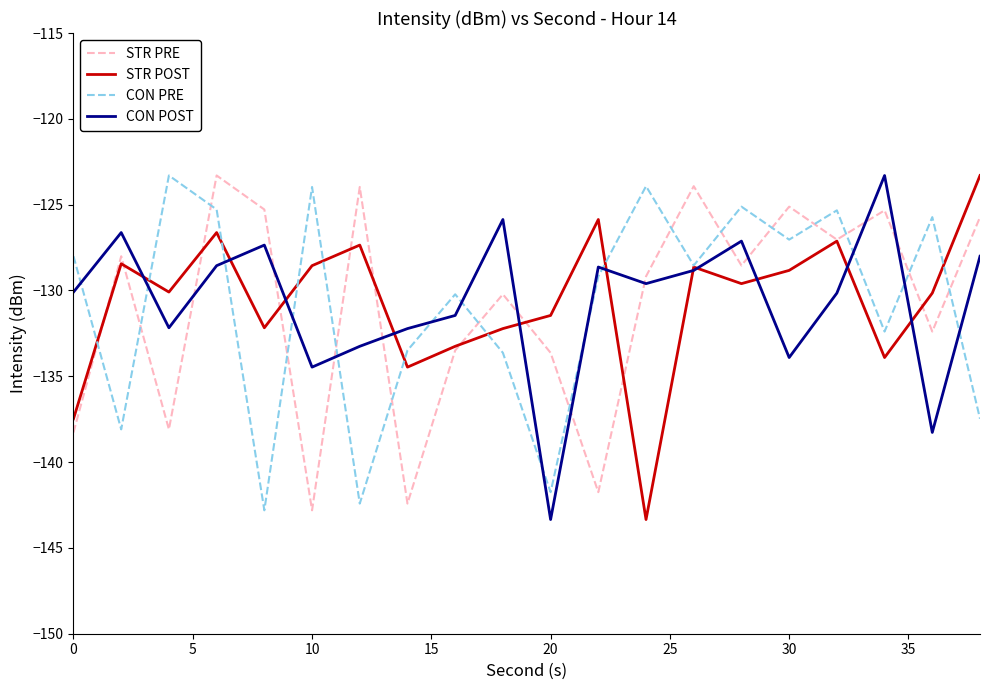

Which series ends up on top after the final intersection of CON PRE and STR PRE?

STR PRE